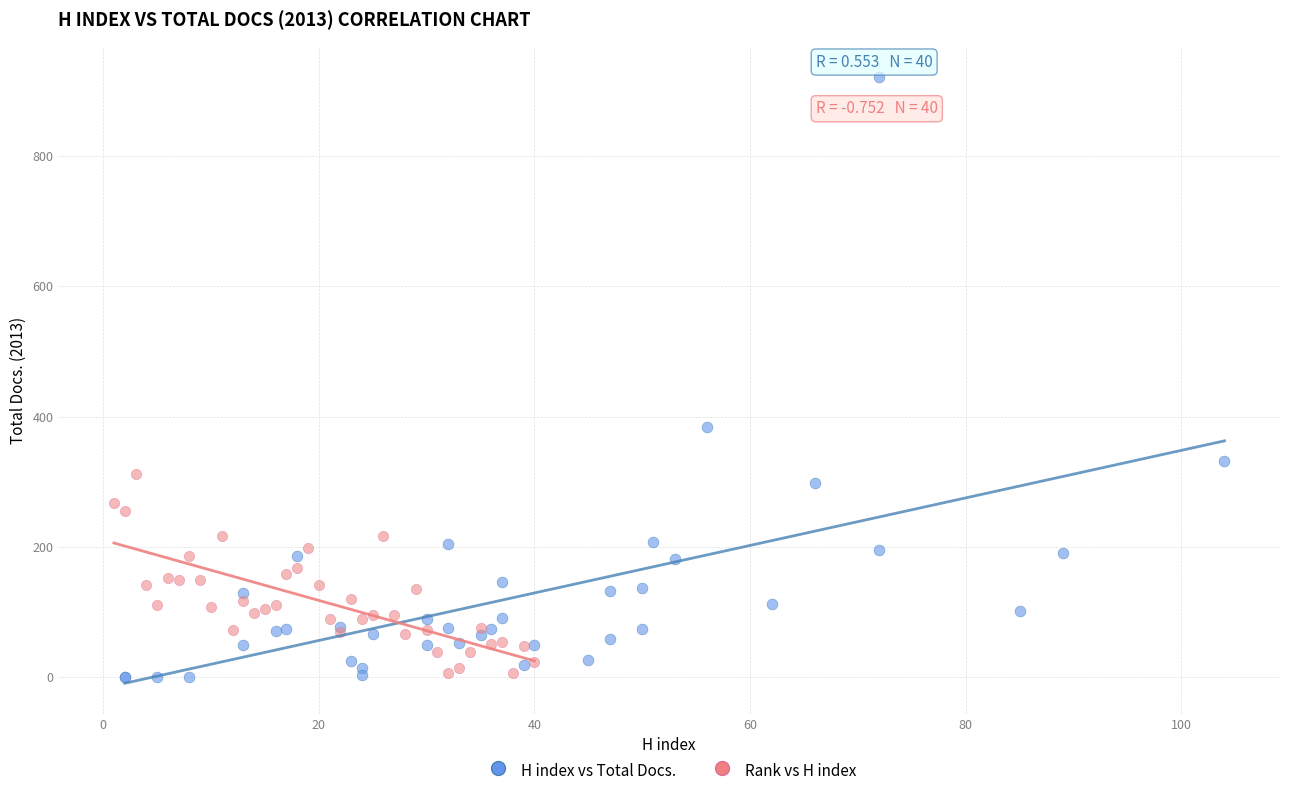

Which series has the widest spread of Y values?

H index vs Total Docs.